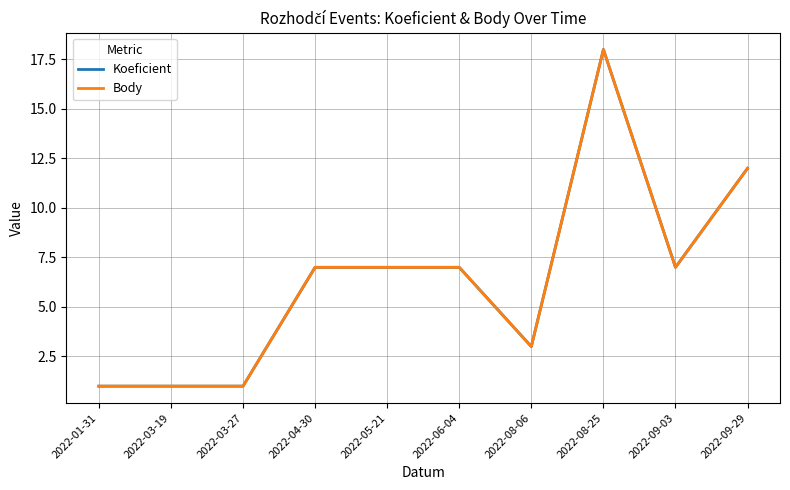

Between 2022-01-31 and 2022-08-06, which series saw the biggest shift?

Koeficient